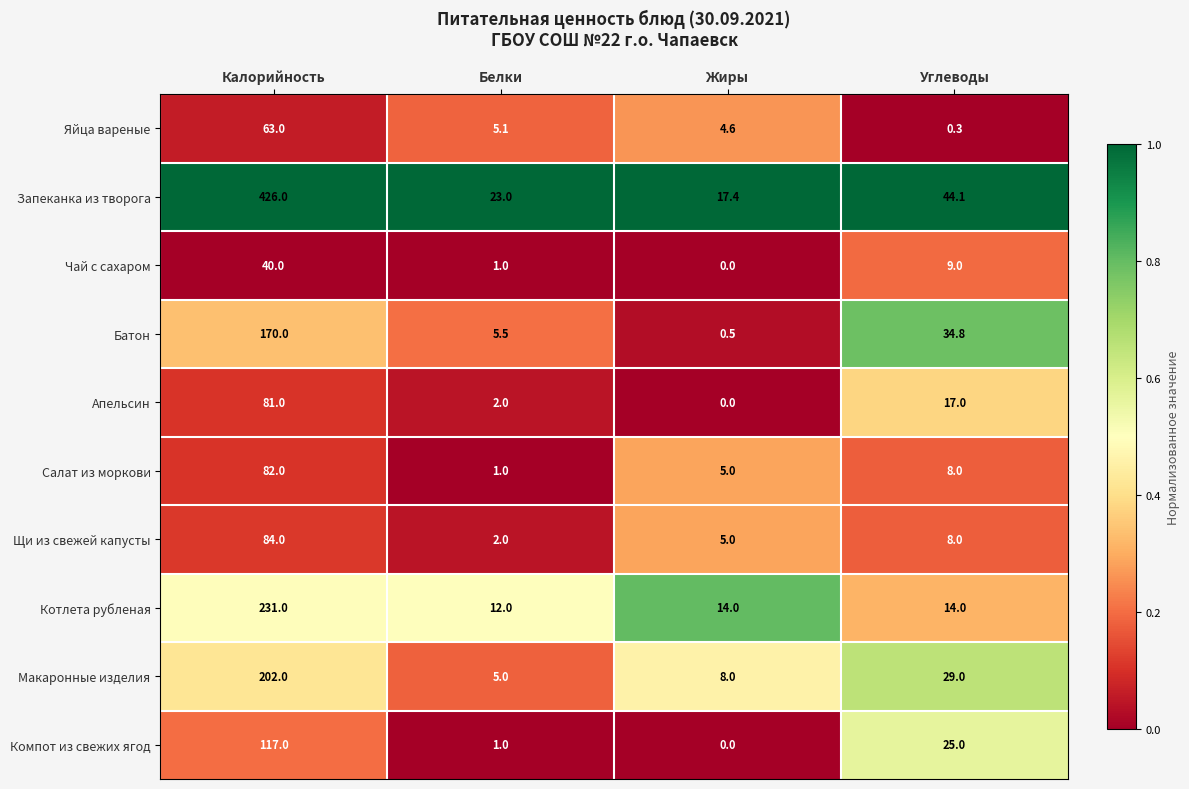

How many data points in Апельсин are less than 17?

2